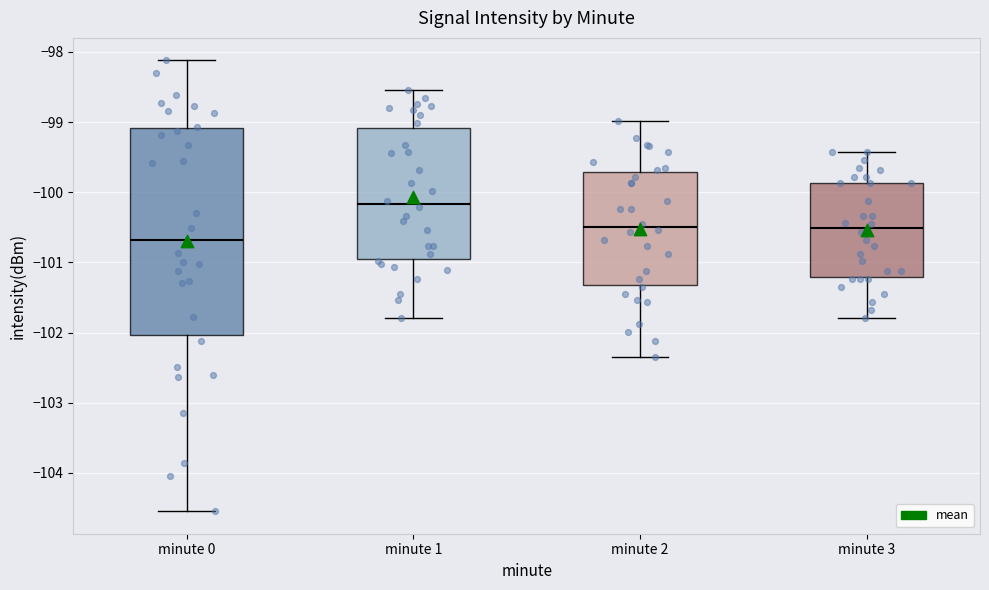

Which box is the tallest, from its lower edge to its upper edge?

minute 0